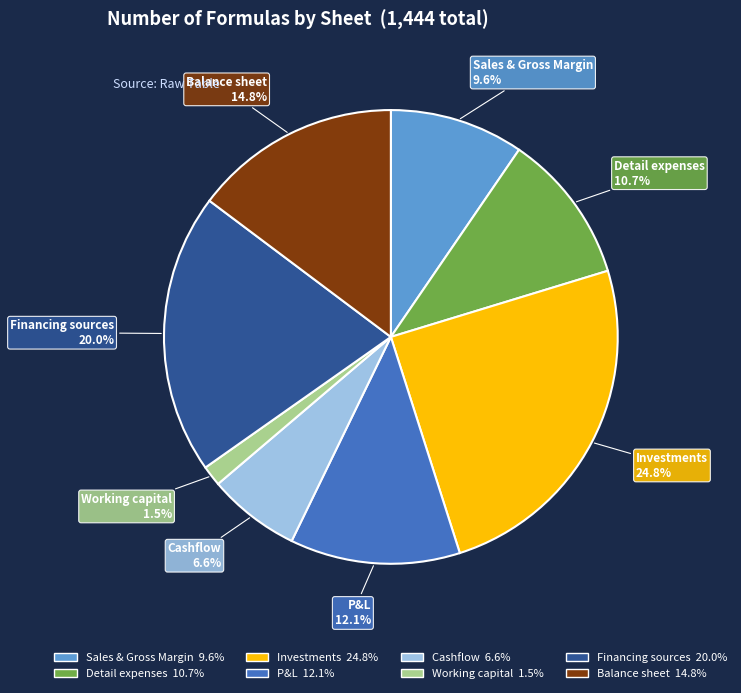

What is the total percentage of Cashflow and Detail expenses?

17.3%